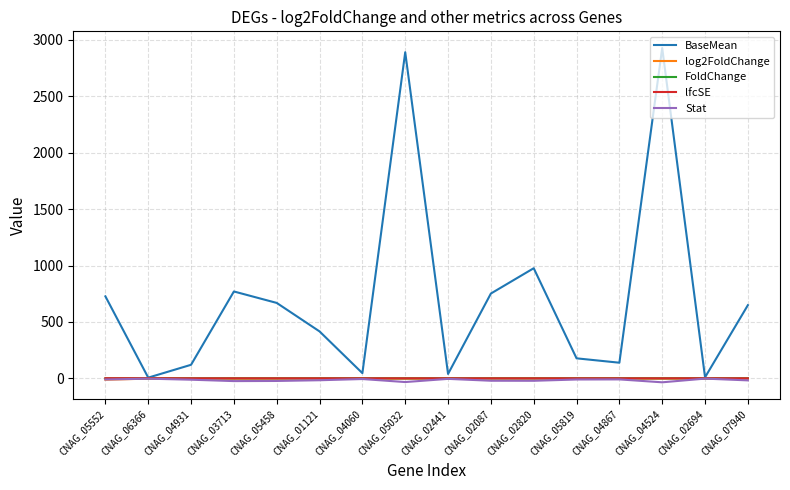

True or false: FoldChange and log2FoldChange intersect in this chart.

False